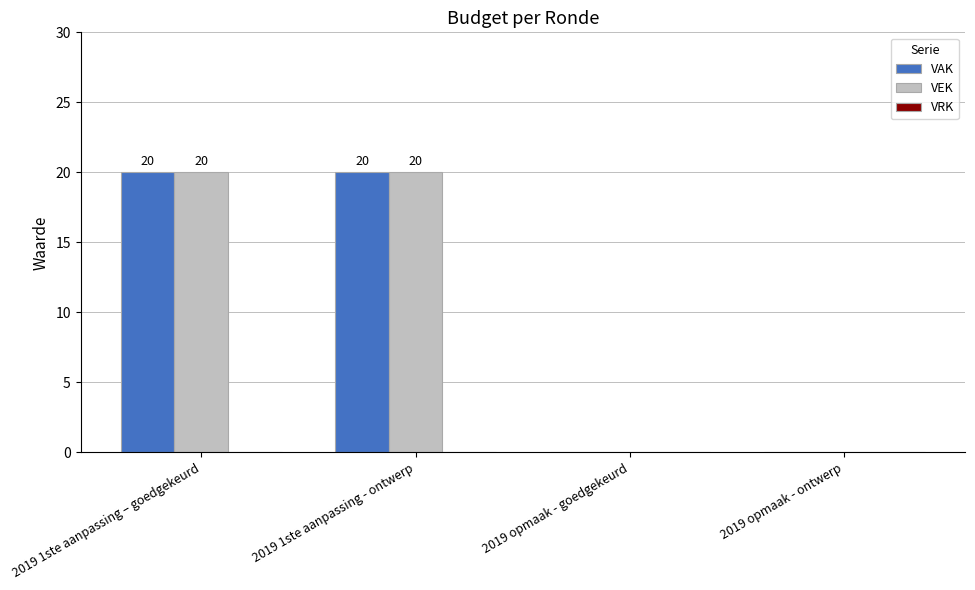

True or false: VEK has a value of 20 at 2019 1ste aanpassing – goedgekeurd.

True